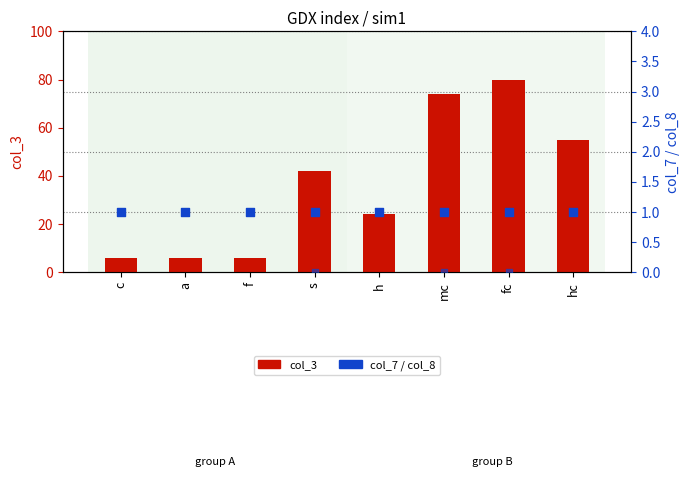

Which series has the widest spread of Y values?

col_3